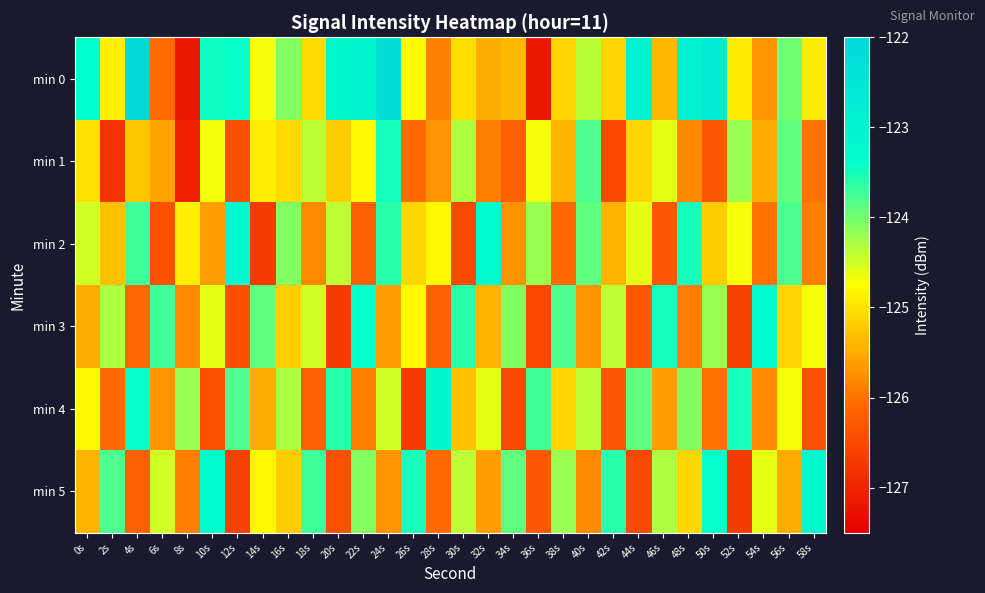

Which series has the largest range (max minus min)?

min 0